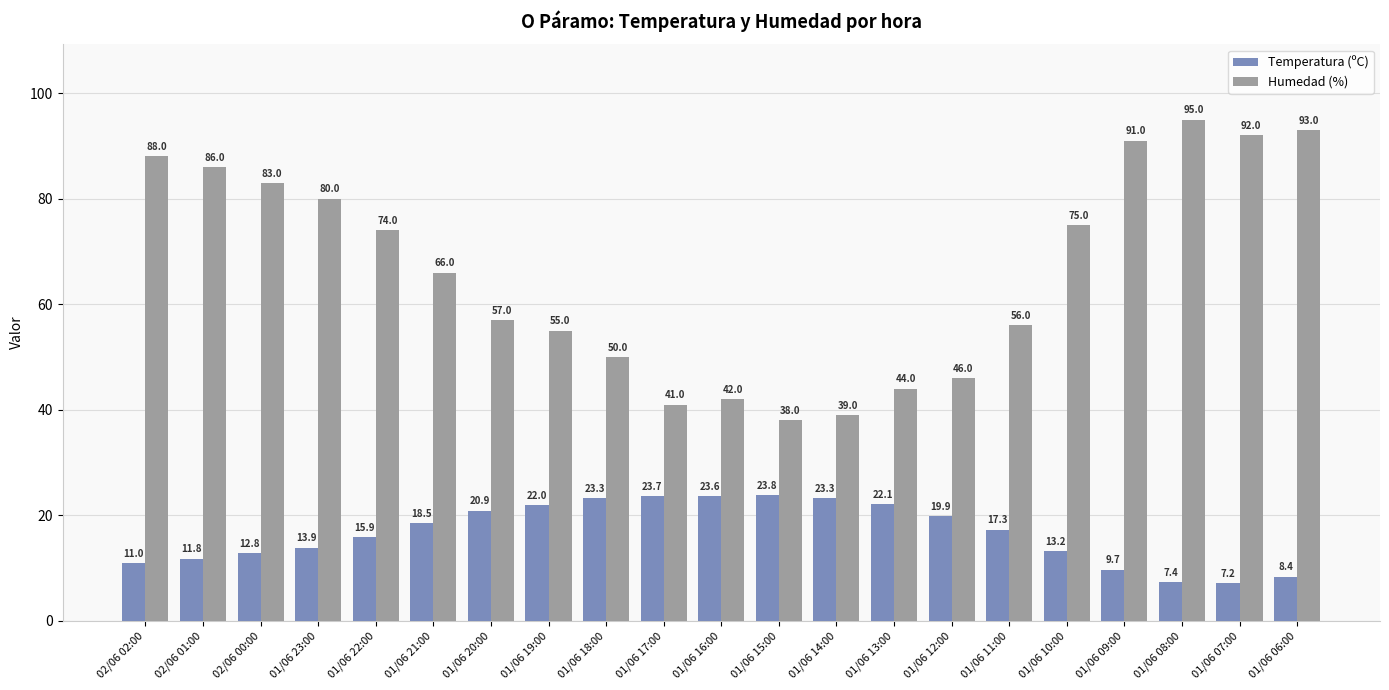

Where does the Humedad (%) series first go above 66?

02/06 02:00